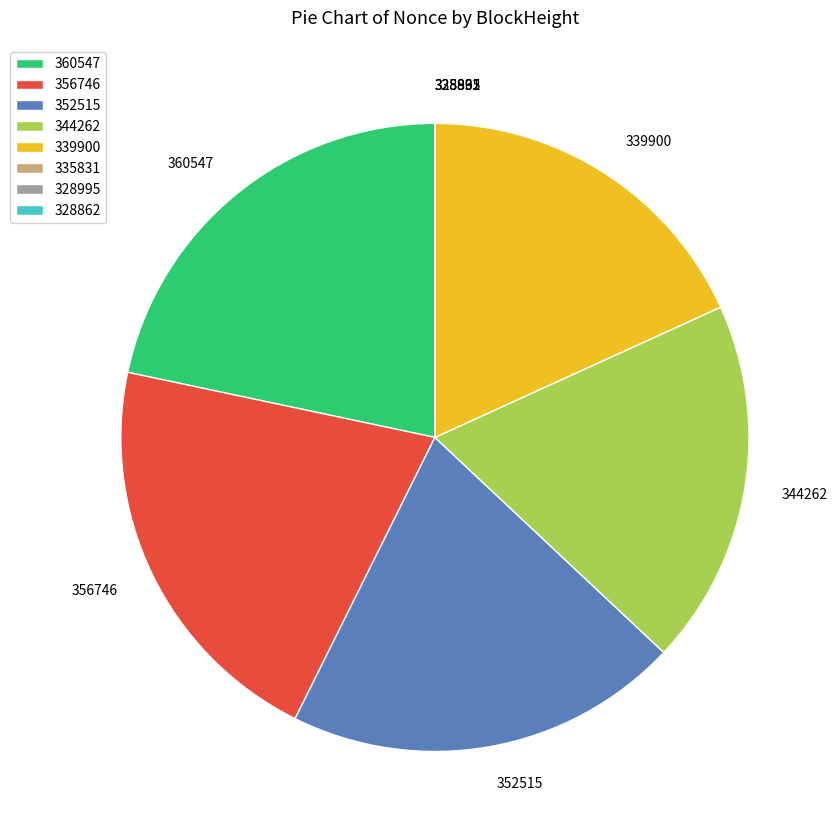

Which category has the biggest portion of the pie?

360547